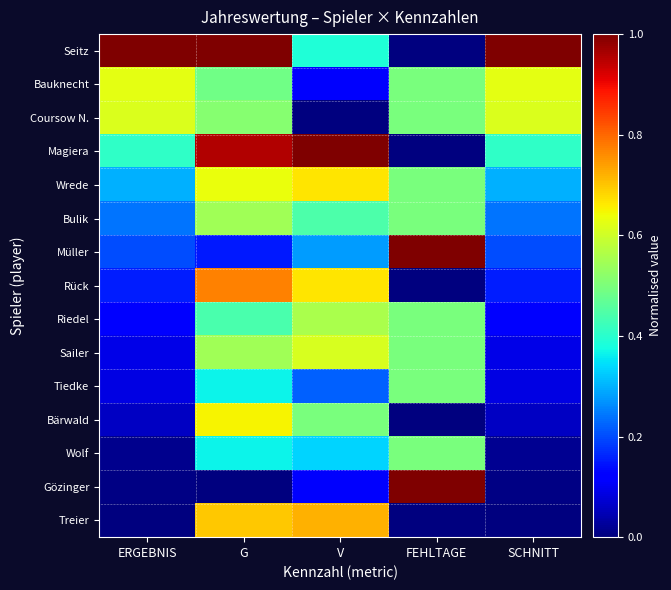

Reading left to right, extract all data points from this chart.

Seitz: ERGEBNIS=1.0	G=1.0	V=0.4	FEHLTAGE=0.0	SCHNITT=1.0
Bauknecht: ERGEBNIS=0.6	G=0.5	V=0.1	FEHLTAGE=0.5	SCHNITT=0.6
Coursow N.: ERGEBNIS=0.6	G=0.5	V=0.0	FEHLTAGE=0.5	SCHNITT=0.6
Magiera: ERGEBNIS=0.4	G=1.0	V=1.0	FEHLTAGE=0.0	SCHNITT=0.4
Wrede: ERGEBNIS=0.3	G=0.6	V=0.7	FEHLTAGE=0.5	SCHNITT=0.3
Bulik: ERGEBNIS=0.2	G=0.5	V=0.4	FEHLTAGE=0.5	SCHNITT=0.2
Müller: ERGEBNIS=0.2	G=0.2	V=0.3	FEHLTAGE=1.0	SCHNITT=0.2
Rück: ERGEBNIS=0.2	G=0.8	V=0.7	FEHLTAGE=0.0	SCHNITT=0.2
Riedel: ERGEBNIS=0.1	G=0.4	V=0.6	FEHLTAGE=0.5	SCHNITT=0.1
Sailer: ERGEBNIS=0.1	G=0.5	V=0.6	FEHLTAGE=0.5	SCHNITT=0.1
Tiedke: ERGEBNIS=0.1	G=0.4	V=0.2	FEHLTAGE=0.5	SCHNITT=0.1
Bärwald: ERGEBNIS=0.1	G=0.7	V=0.5	FEHLTAGE=0.0	SCHNITT=0.1
Wolf: ERGEBNIS=0.0	G=0.4	V=0.3	FEHLTAGE=0.5	SCHNITT=0.0
Gözinger: ERGEBNIS=0.0	G=0.0	V=0.1	FEHLTAGE=1.0	SCHNITT=0.0
Treier: ERGEBNIS=0.0	G=0.7	V=0.7	FEHLTAGE=0.0	SCHNITT=0.0